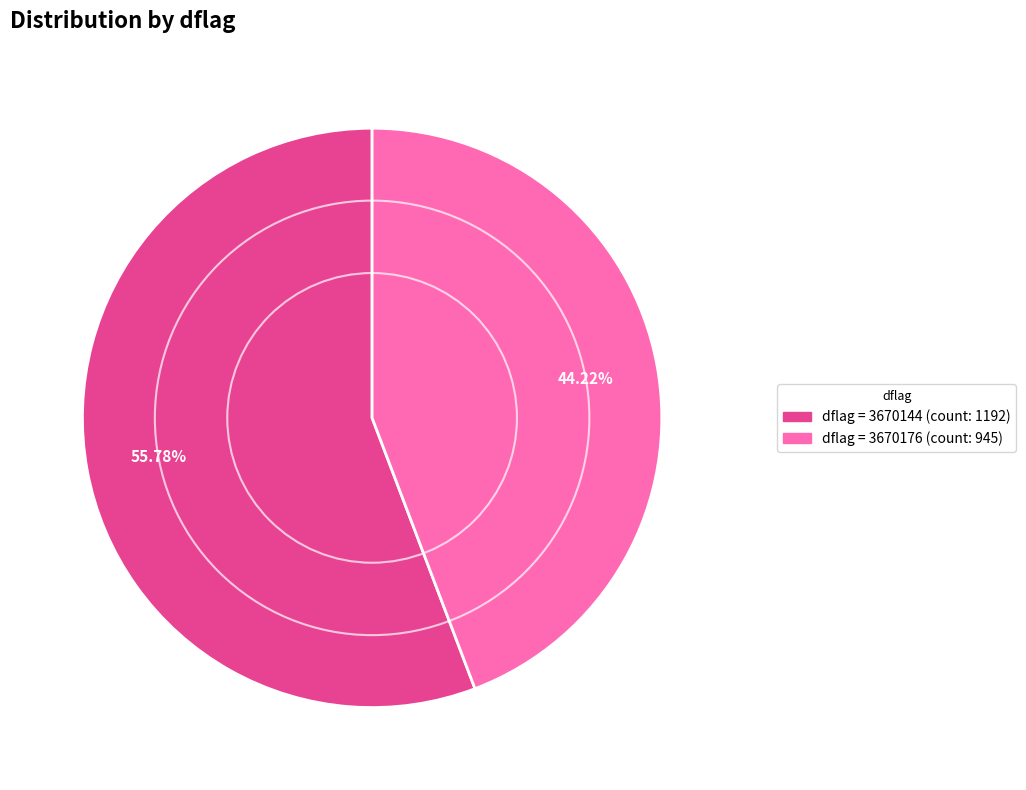

Is there any slice that represents more than half of the pie?

Yes